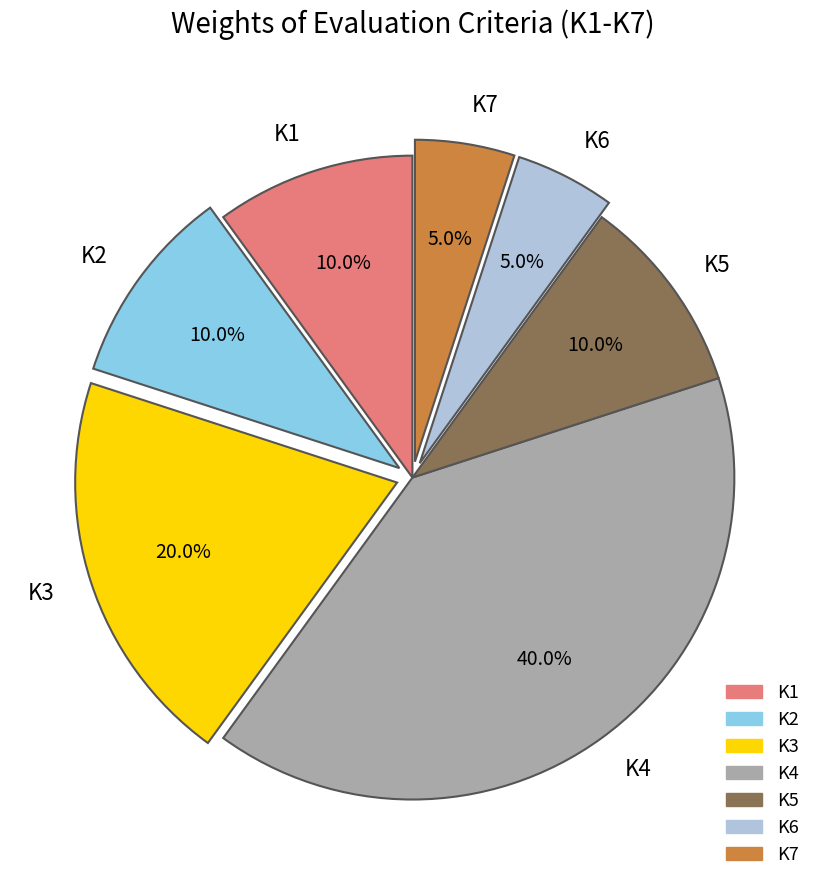

Is the sum of K3 and K5 greater than half?

No